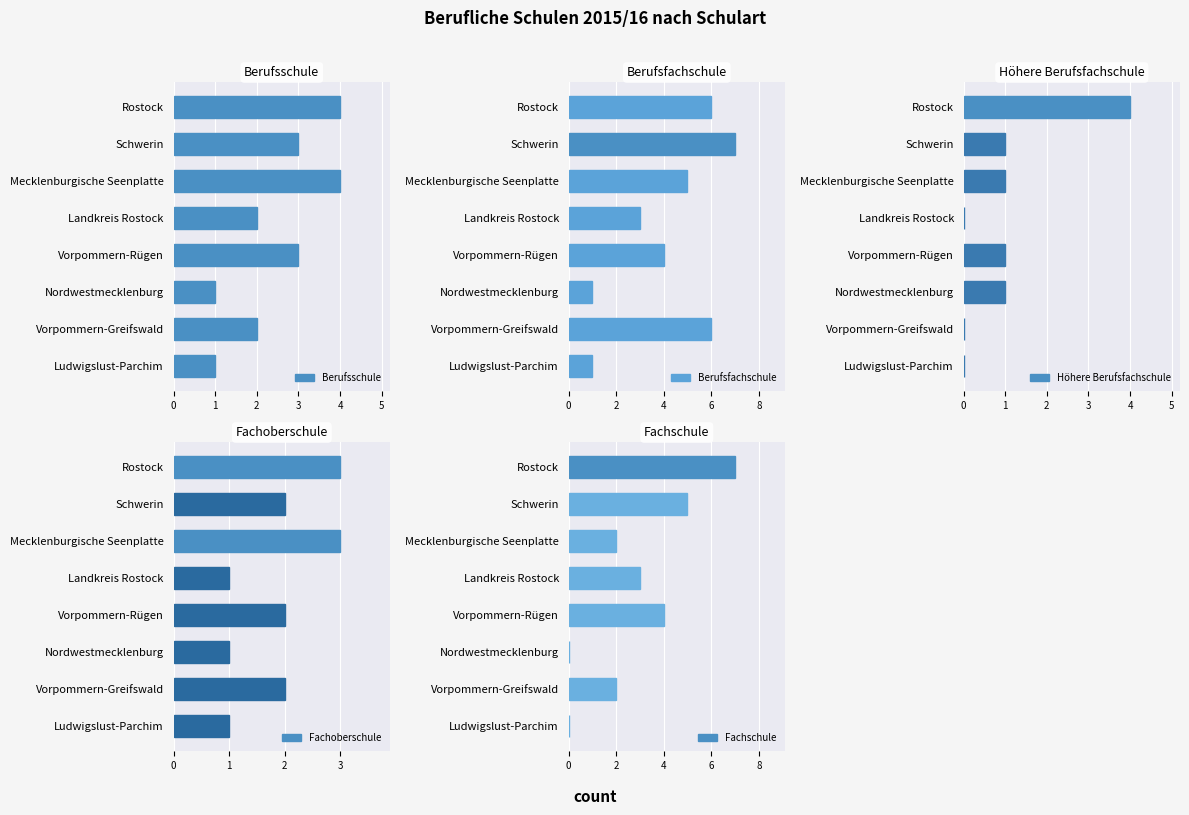

Is it true that Höhere Berufsfachschule equals 3 at Landkreis Rostock?

False